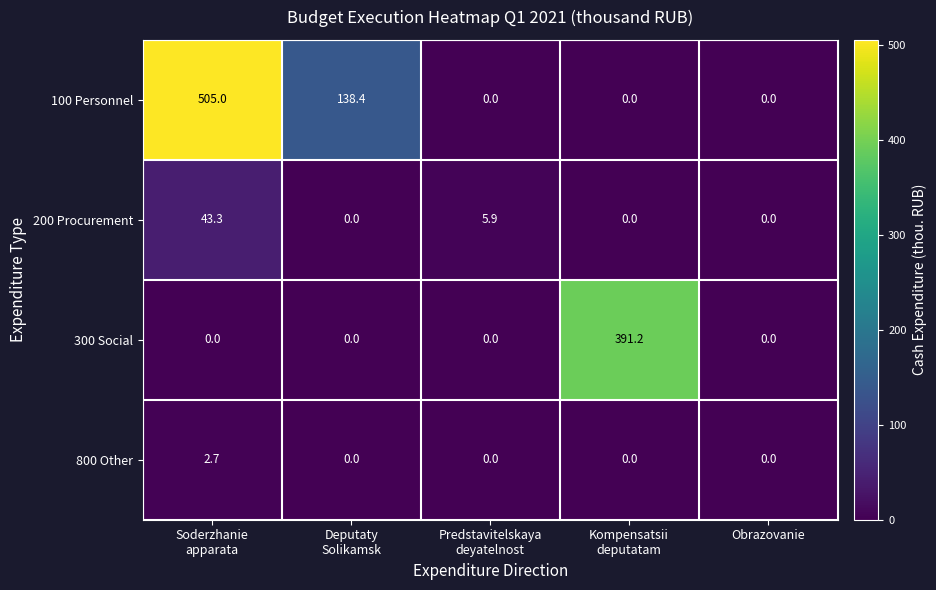

The value of 100 Personnel at Obrazovanie is -259.0. True or false?

False